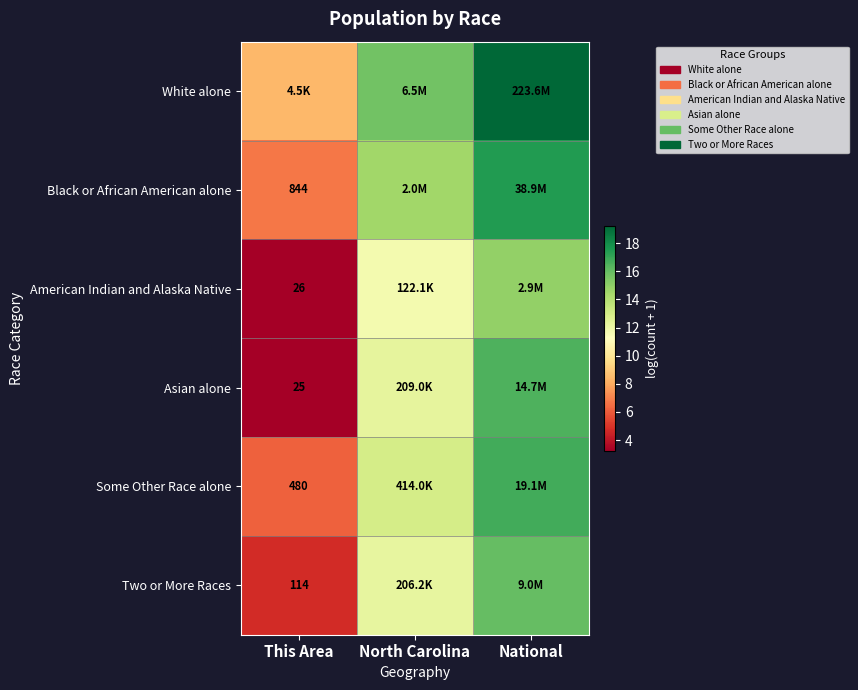

At how many categories does at least one series exceed 6?

3